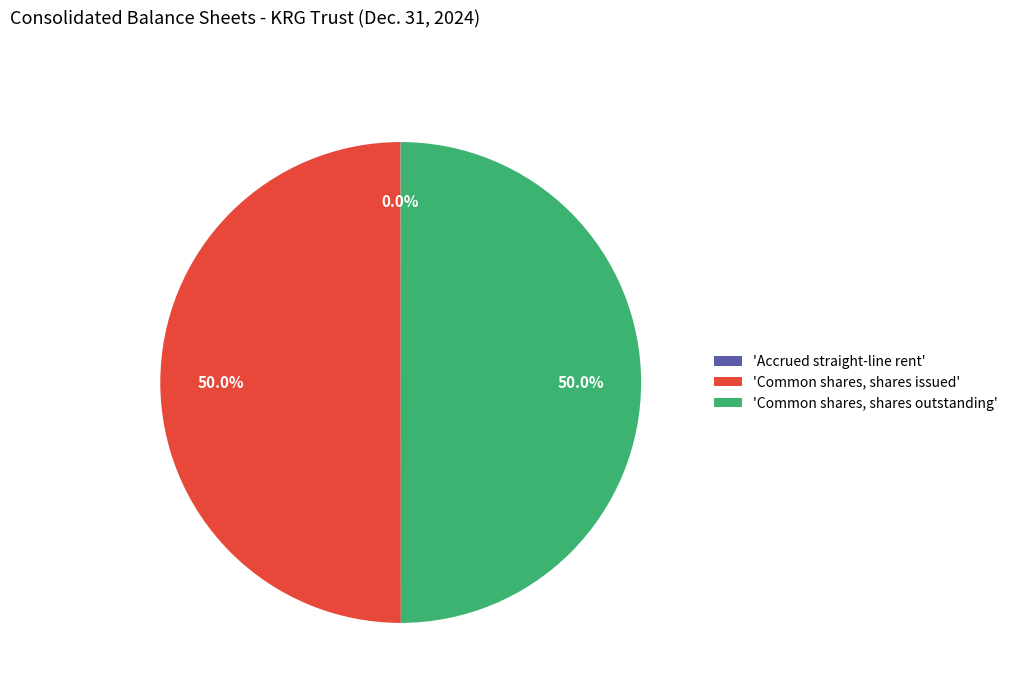

Approximately how many times larger is the value at 'Common shares, shares issued' compared to 'Common shares, shares outstanding'?

1.0